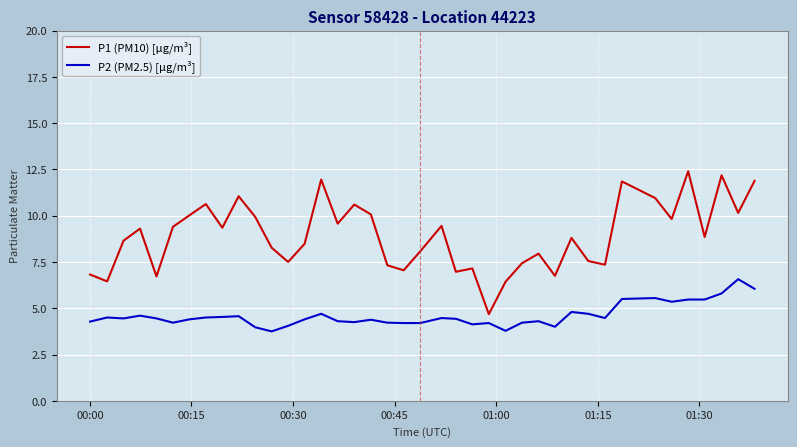

True or false: P2 (PM2.5) [µg/m³] and P1 (PM10) [µg/m³] cross at least once.

False